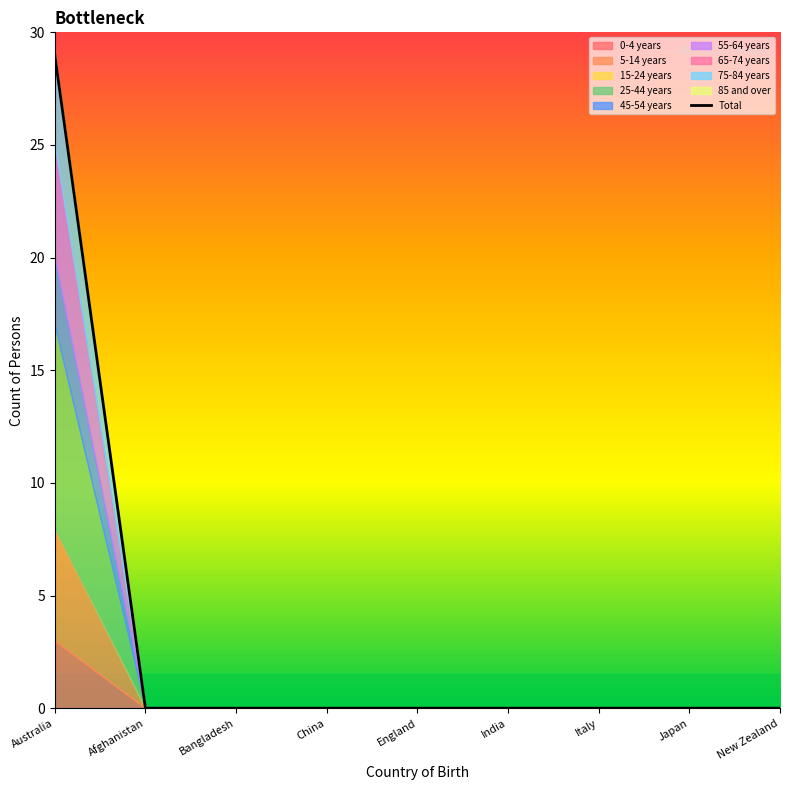

Reading left to right, transcribe all the data shown in this chart.

29	0	0	0	0	0	0	0	0